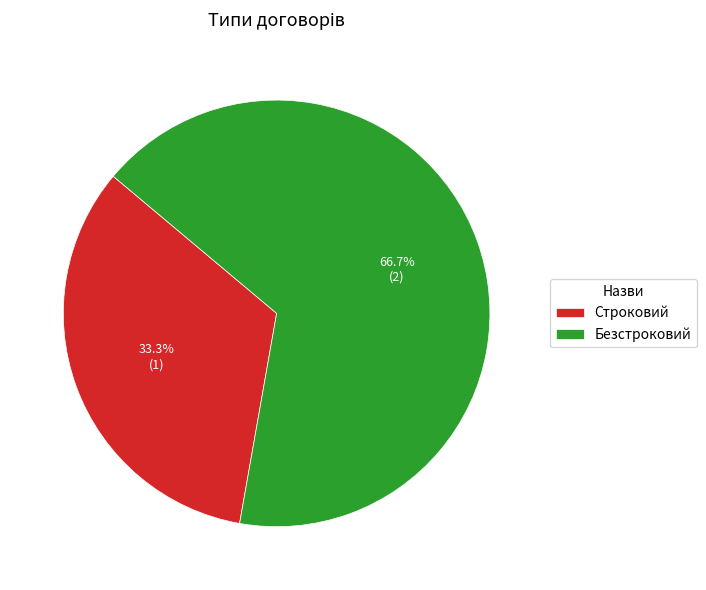

True or false: Строковий accounts for 28% of the total.

False